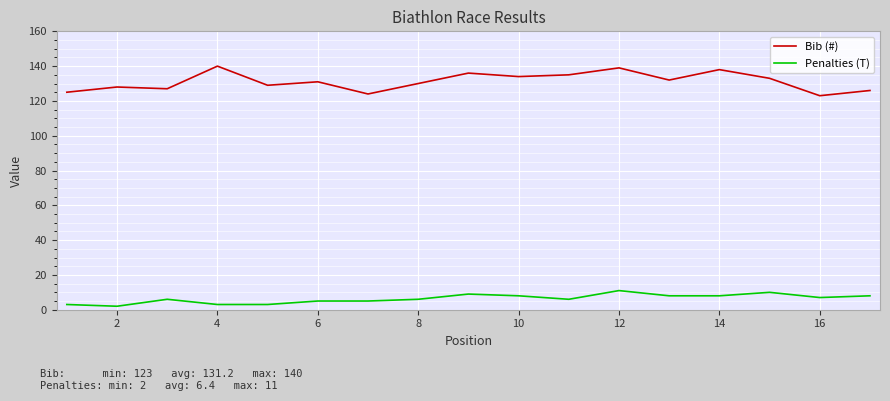

What is the highest value of the Bib (#) series?

140